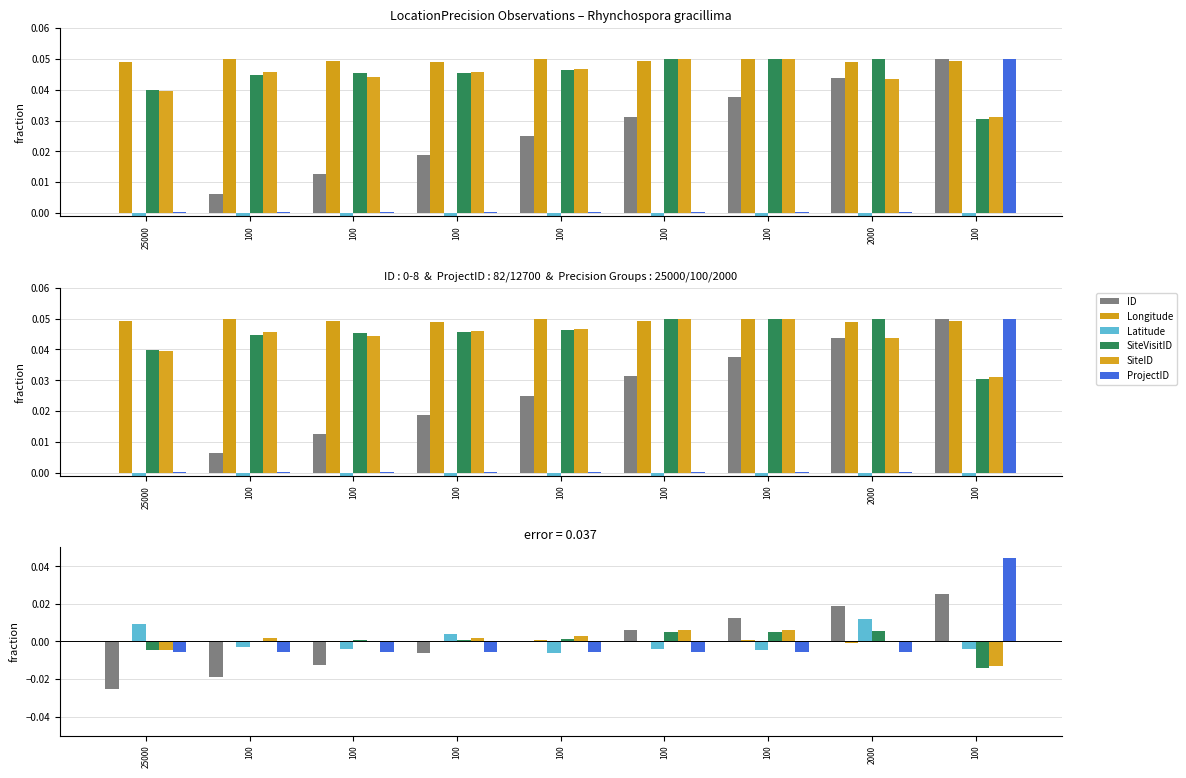

How many values in the ProjectID series exceed 0?

1